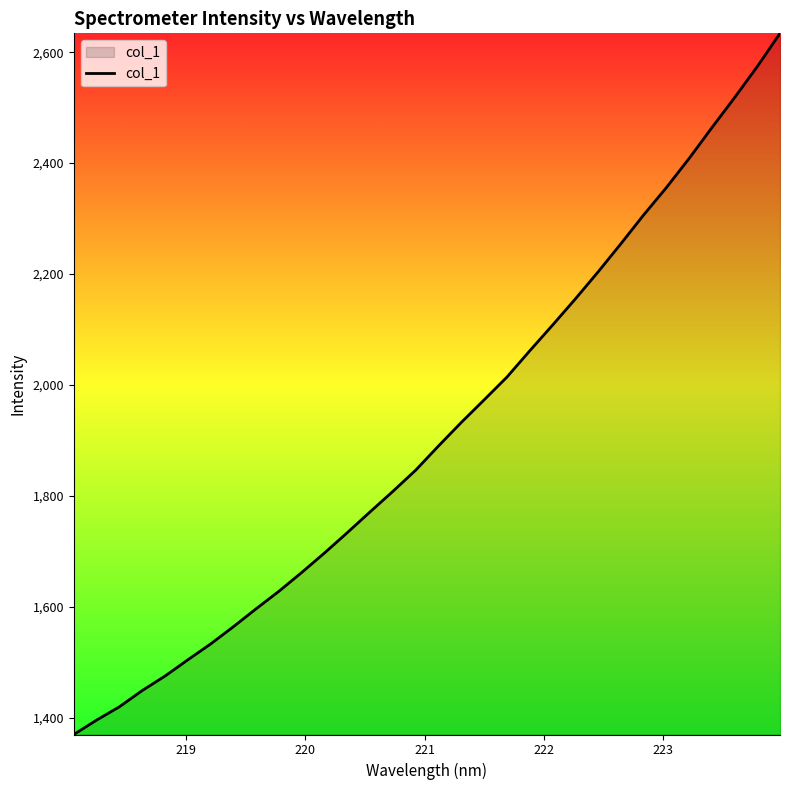

What is the minimum value shown in the chart?

1369.8